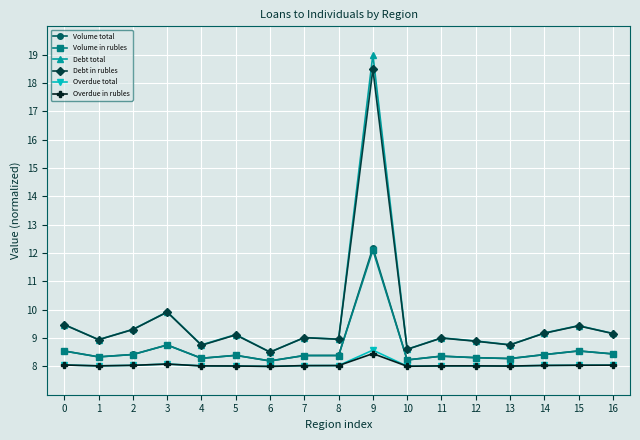

At which category does Debt in rubles reach its first local valley?

1